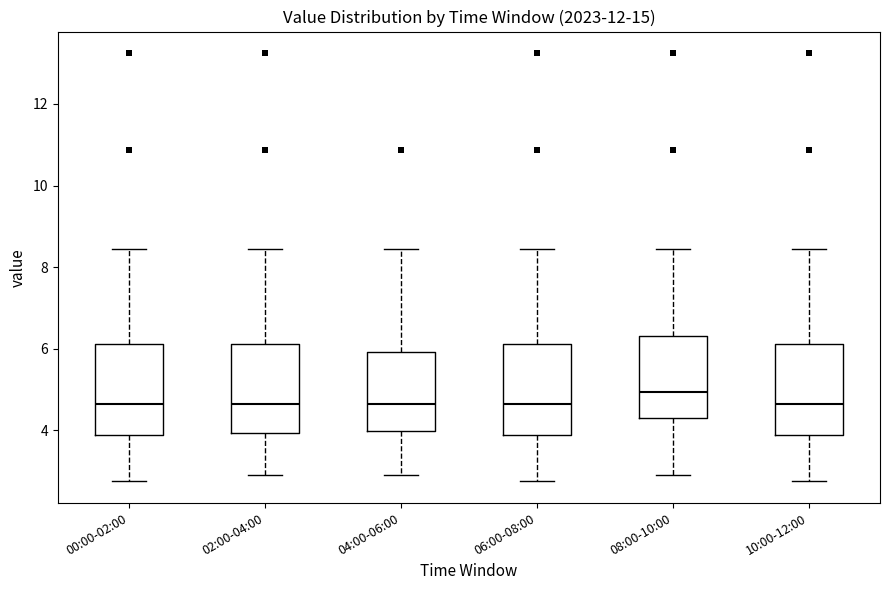

Where does the median line of the box for 06:00-08:00 sit on the y-axis? The values are not printed on the chart, so give them approximately, as read against the axis.

4.6